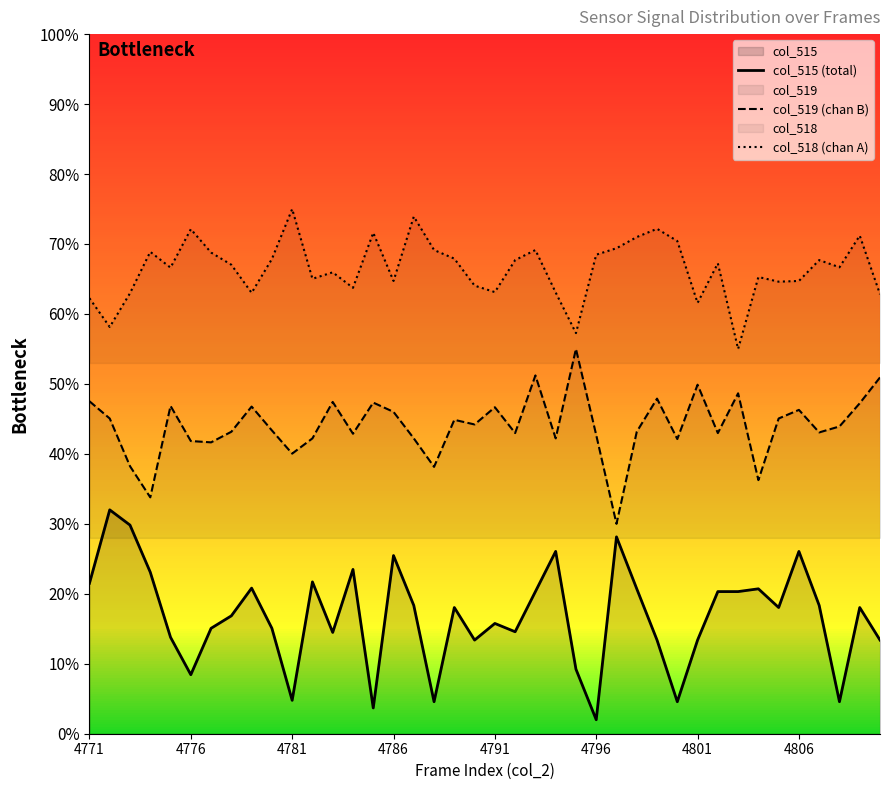

What is the sum of the col_515 (total) values at 19 and 18?

0.3